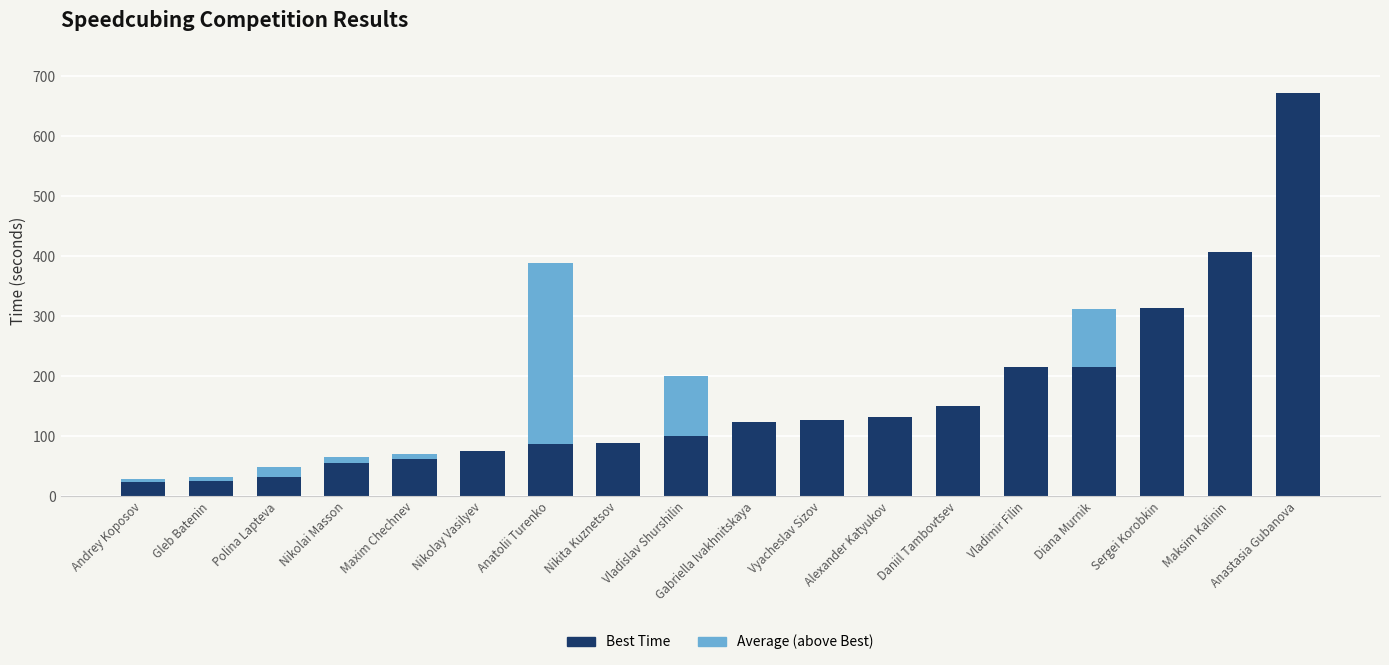

At which label does Best Time reach its peak?

Anastasia Gubanova